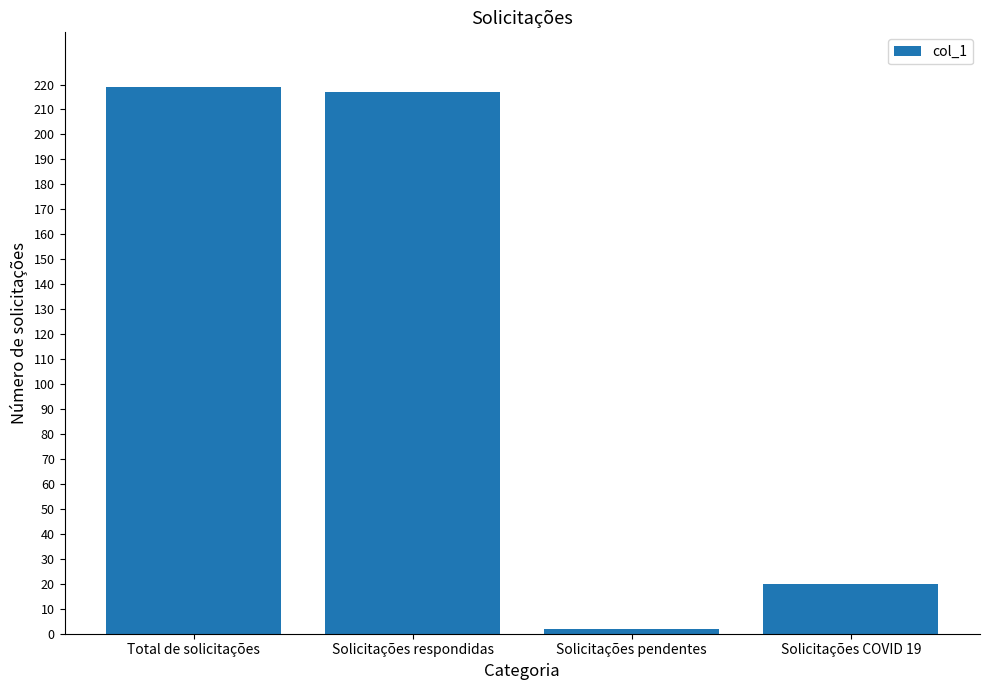

Reading left to right, extract all data points from this chart.

219	217	2	20